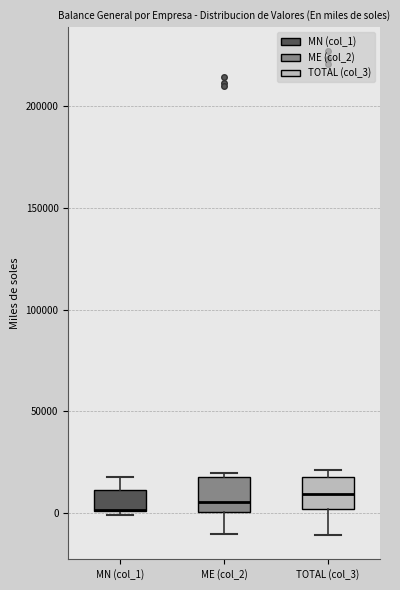

Reading left to right, transcribe this box plot: for each box, give where its median line is, the range the box spans, and where its two whiskers end, as read against the y-axis. The values are not printed on the chart, so give them approximately, as read against the axis.

MN (col_1): median 0 (drawn on the box's lower edge), box 0 to 10000, whiskers 0 (just below the box's lower edge) to 20000
ME (col_2): median 5000, box 0 to 20000, whiskers -10000 to 20000 (just above the box's upper edge)
TOTAL (col_3): median 10000, box 0 to 20000, whiskers -10000 to 20000 (just above the box's upper edge)